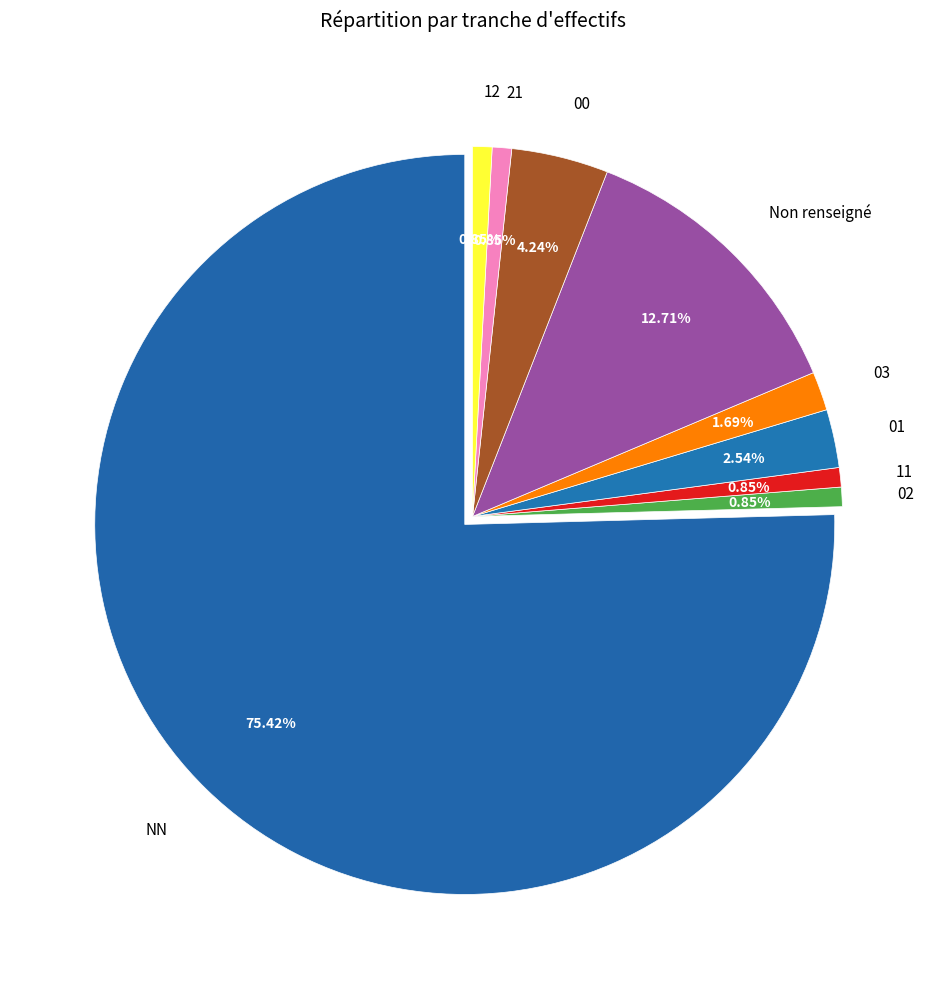

Which category accounts for the majority?

NN